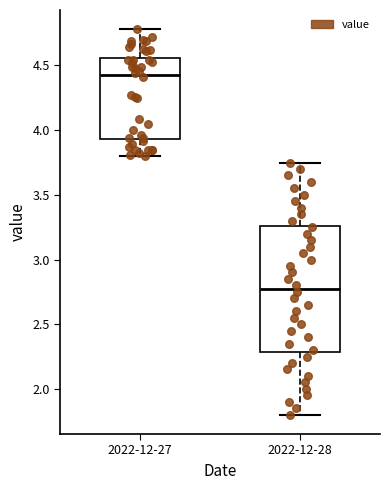

Which box is the tallest, from its lower edge to its upper edge?

2022-12-28